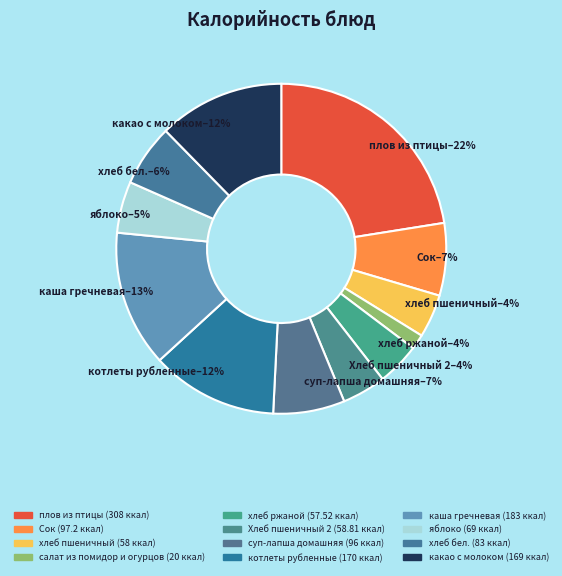

Rank the categories by value from lowest to highest.

салат из помидор и огурцов, хлеб ржаной, хлеб пшеничный, Хлеб пшеничный 2, яблоко, хлеб бел., суп-лапша домашняя, Сок, какао с молоком, котлеты рубленные, каша гречневая, плов из птицы